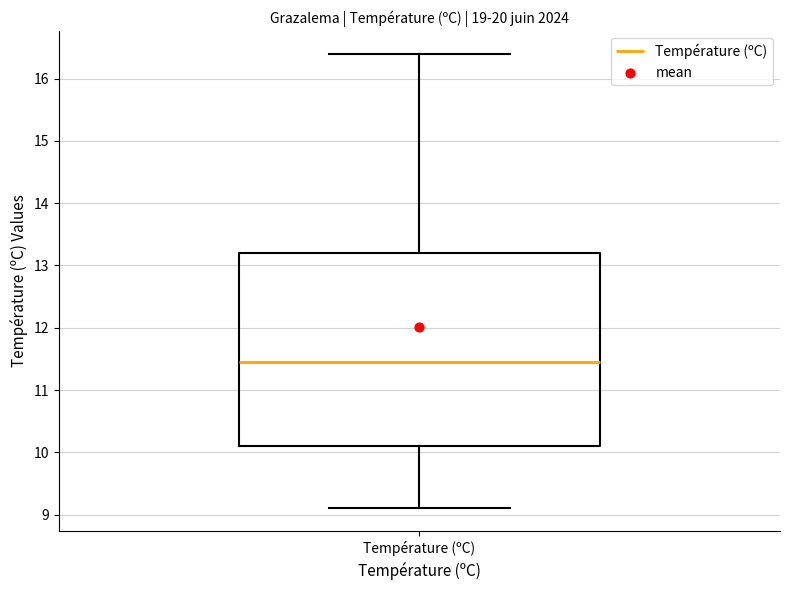

Read this box plot against the y-axis: the position of the median line, the range covered by the box, and the ends of both whiskers. The values are not printed on the chart, so give them approximately, as read against the axis.

median 11.5, box 10.1 to 13.2, whiskers 9.1 to 16.4